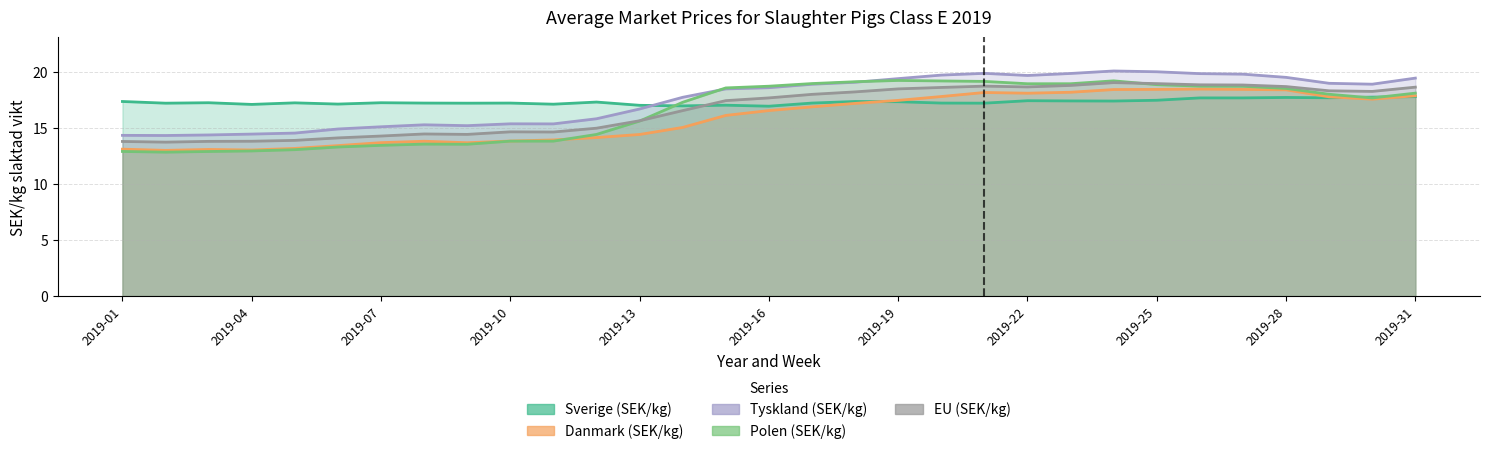

Reading right to left, what are all the values shown in this chart?

Sverige (SEK/kg): 17.8	17.7	17.7	17.7	17.7	17.7	17.5	17.4	17.4	17.4	17.2	17.2	17.3	17.4	17.2	16.9	17.0	17.0	17.0	17.3	17.1	17.2	17.2	17.2	17.2	17.1	17.2	17.1	17.2	17.2	17.4
Danmark (SEK/kg): 17.9	17.6	17.8	18.4	18.4	18.5	18.4	18.4	18.2	18.1	18.2	17.8	17.4	17.2	16.9	16.5	16.1	15.0	14.4	14.1	13.9	13.8	13.7	13.8	13.7	13.4	13.2	13.0	13.1	13.0	13.1
Tyskland (SEK/kg): 19.4	18.9	19.0	19.5	19.8	19.8	20.0	20.1	19.8	19.7	19.9	19.7	19.4	19.1	18.9	18.6	18.5	17.7	16.7	15.8	15.4	15.4	15.2	15.3	15.1	14.9	14.5	14.4	14.4	14.3	14.3
Polen (SEK/kg): 18.1	17.7	18.0	18.5	18.7	18.7	18.9	19.2	18.9	18.9	19.1	19.2	19.2	19.1	18.9	18.7	18.6	17.3	15.6	14.4	13.8	13.8	13.5	13.5	13.4	13.3	13.1	12.9	12.9	12.8	12.9
EU (SEK/kg): 18.6	18.2	18.3	18.7	18.8	18.8	18.9	19.0	18.8	18.6	18.7	18.6	18.5	18.2	18.0	17.7	17.4	16.5	15.6	15.0	14.6	14.6	14.4	14.5	14.3	14.1	13.9	13.8	13.8	13.7	13.8